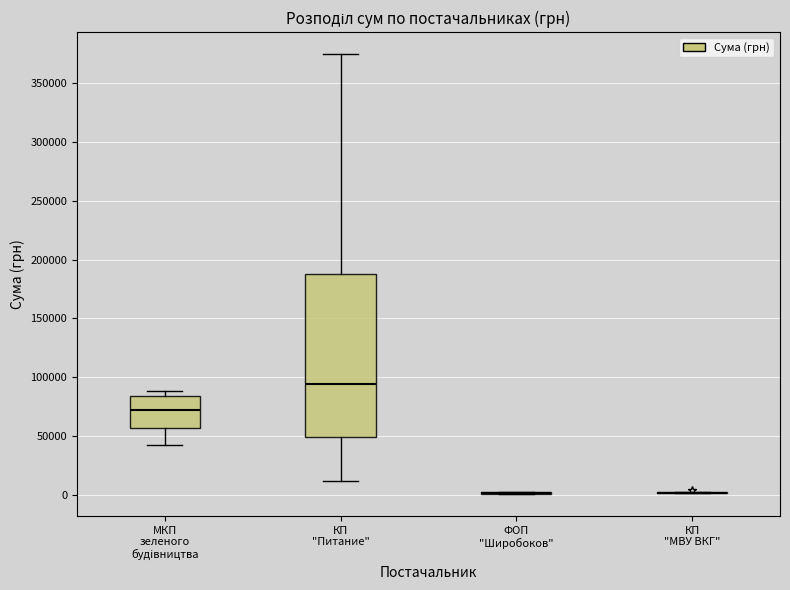

Which box is the tallest, from its lower edge to its upper edge?

КП "Питание"